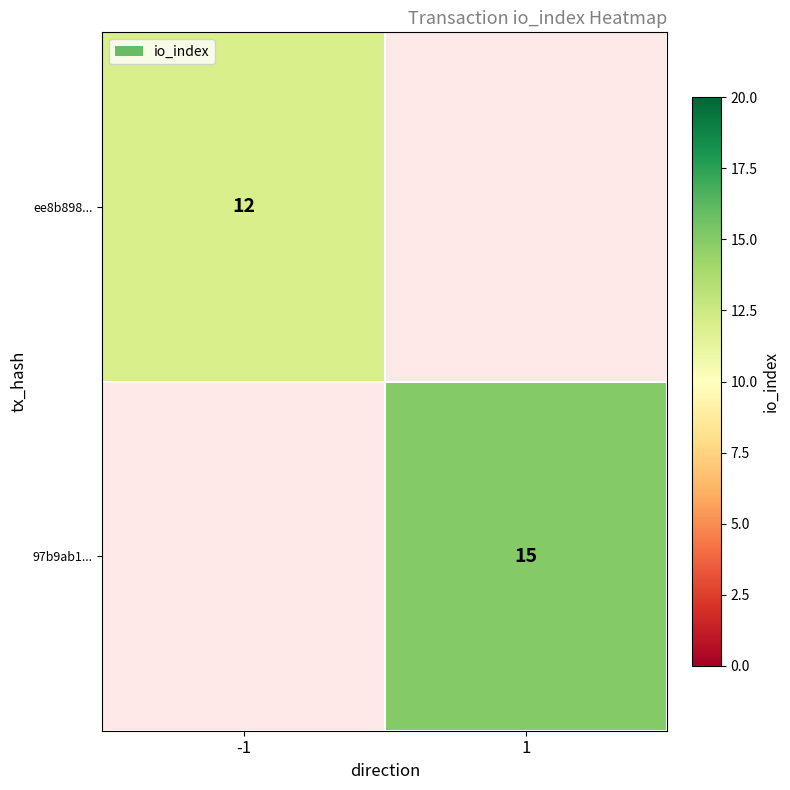

The value of ee8b898... at -1 is 12. True or false?

True